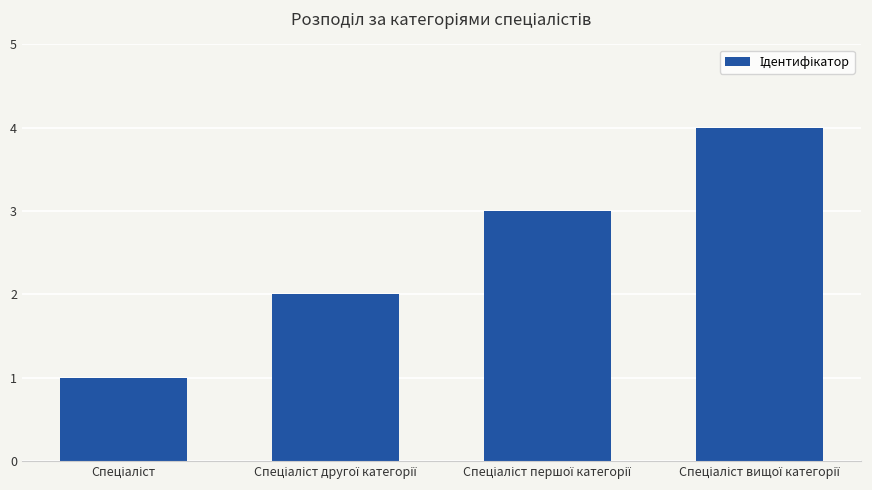

What is the sum of all values?

10